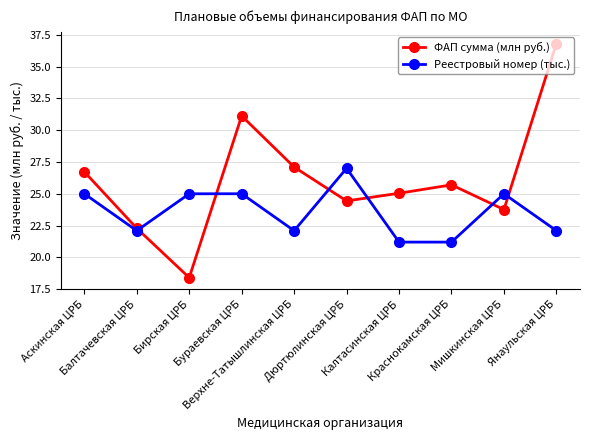

In Реестровый номер (тыс.), how many points are higher than both neighbors (excluding endpoints)?

3